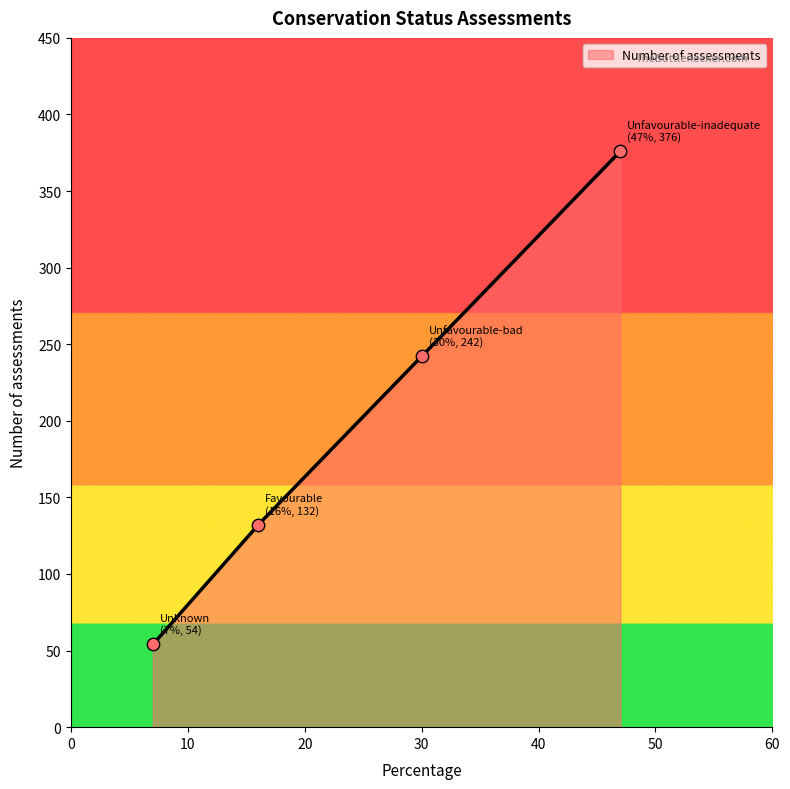

Between Unknown and Unfavourable-inadequate, which is larger?

Unfavourable-inadequate